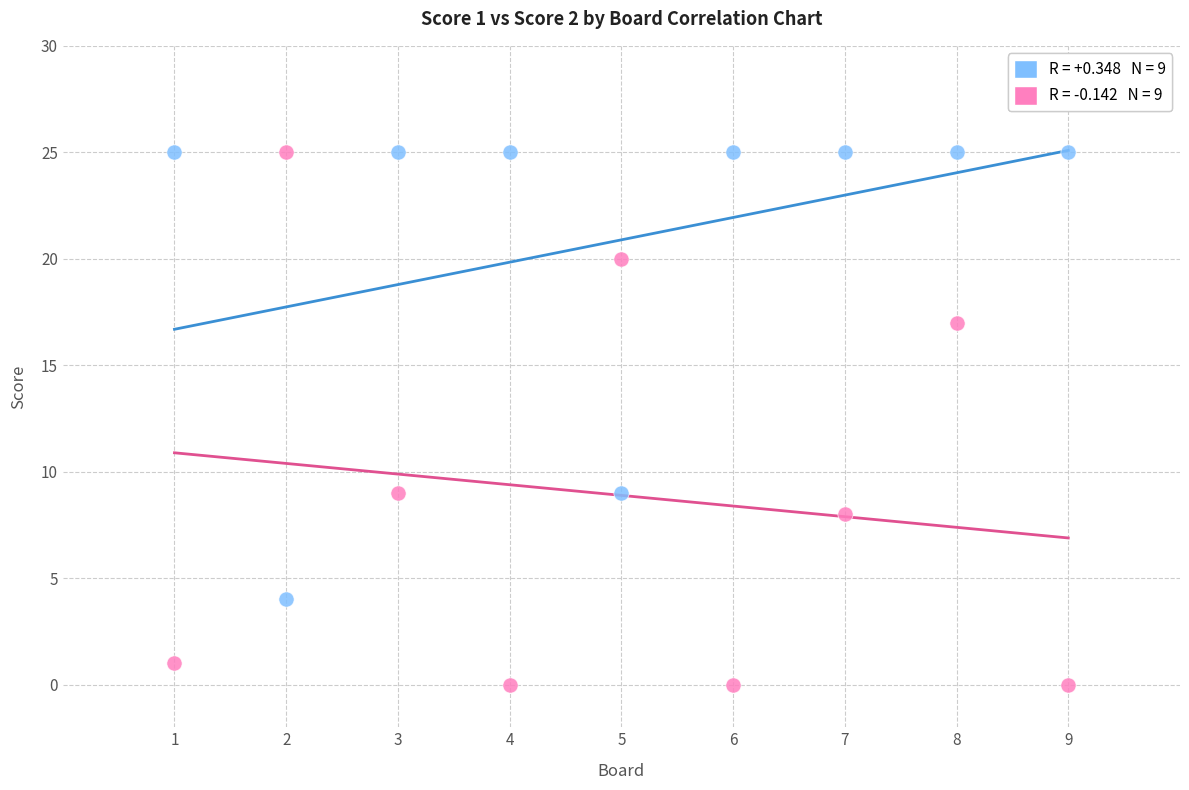

Across all data points, what is the range of X values (max minus min)?

8